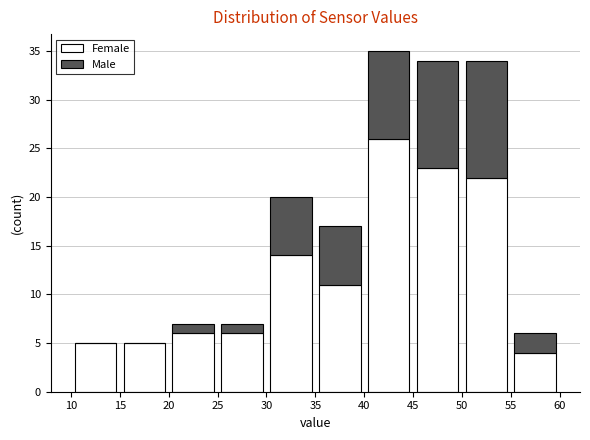

Reading left to right, list every stacked bar in this chart as the range it spans on the x-axis followed by its total height. The values are not printed on the chart, so give them approximately, as read against the axis.

10 to 15: 5
15 to 20: 5
20 to 25: 7
25 to 30: 7
30 to 35: 20
35 to 40: 17
40 to 45: 35
45 to 50: 34
50 to 55: 34
55 to 60: 6